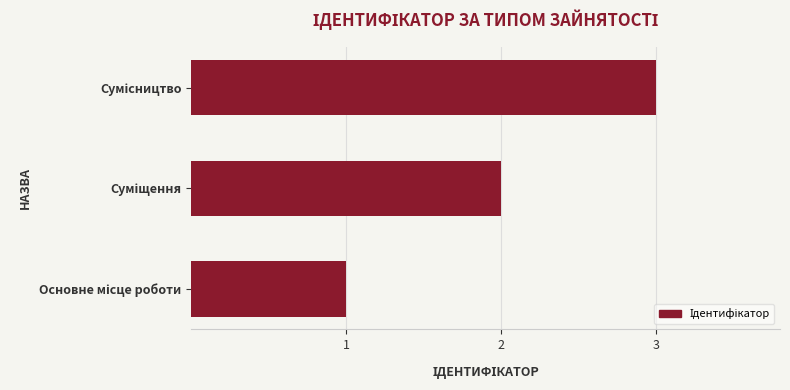

What is the sum of all values?

6